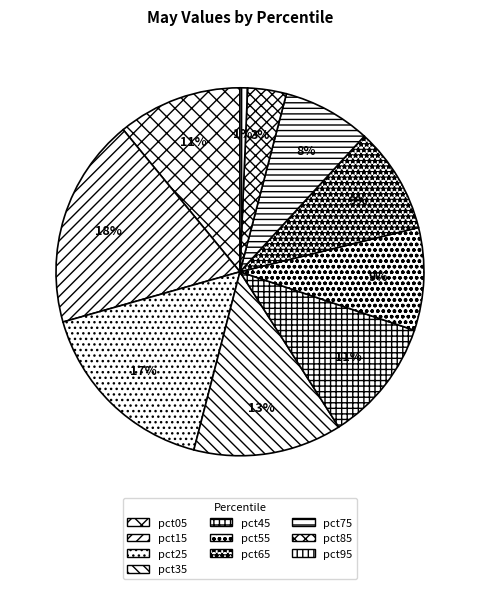

To the nearest percent, what portion does pct75 represent?

8%